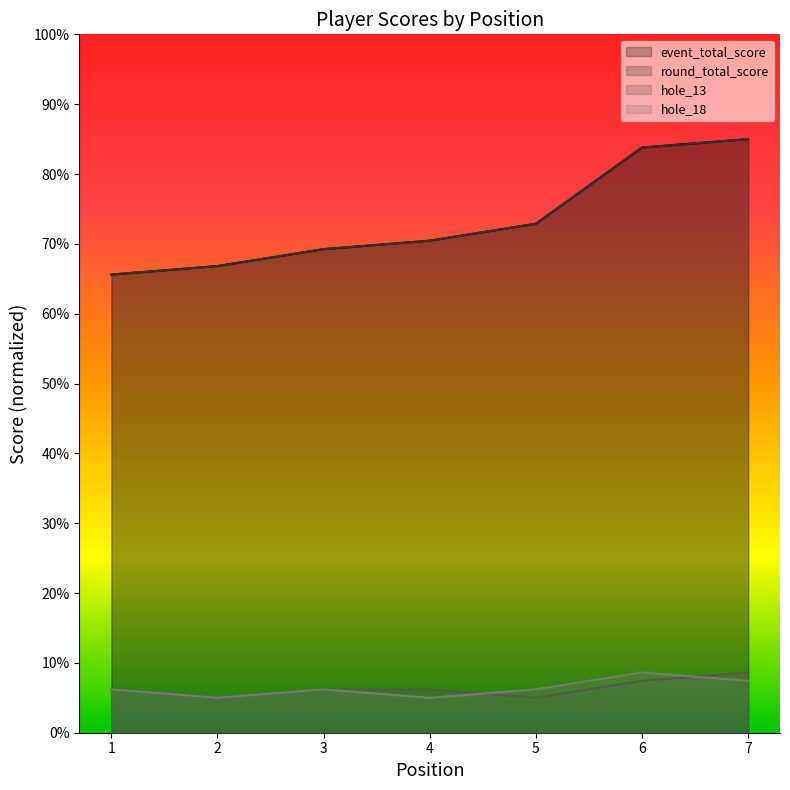

Which series has the largest range (max minus min)?

event_total_score